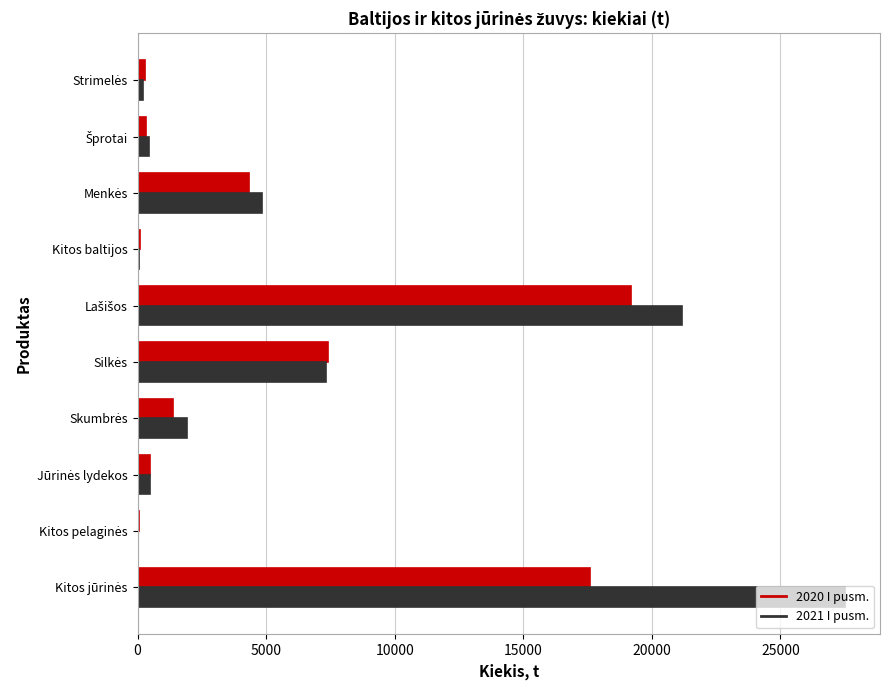

What is the sum of all 2021 I pusm. values?

63998.7